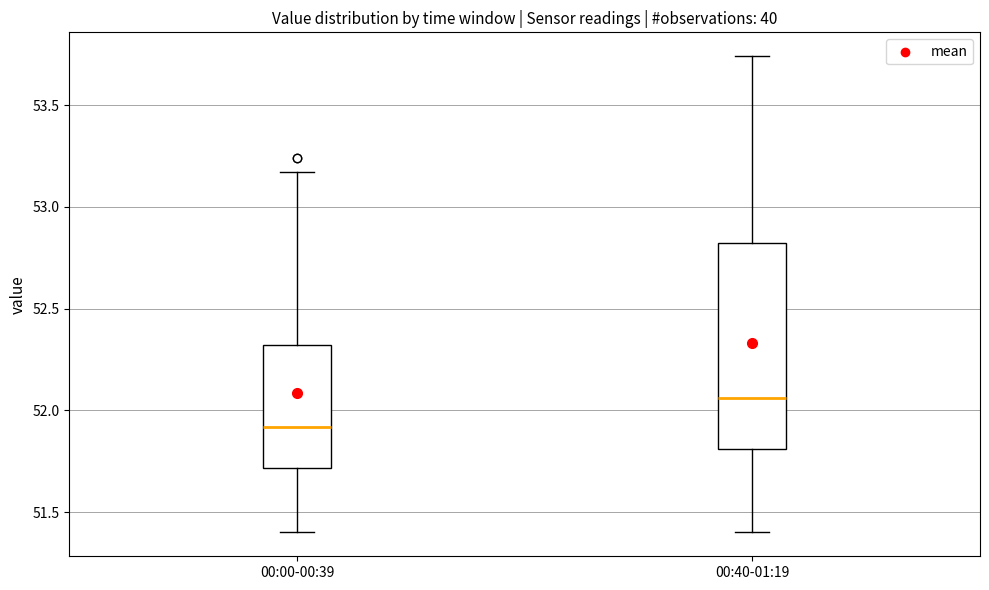

Which box has the lowest median line?

00:00-00:39